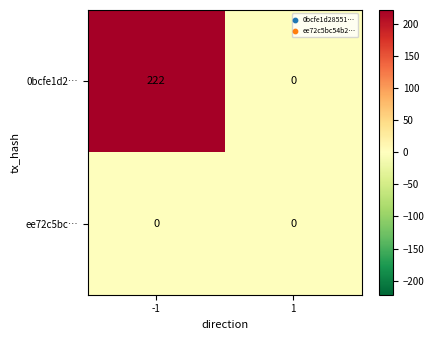

Which series changed the most between -1 and 1?

0bcfe1d2…